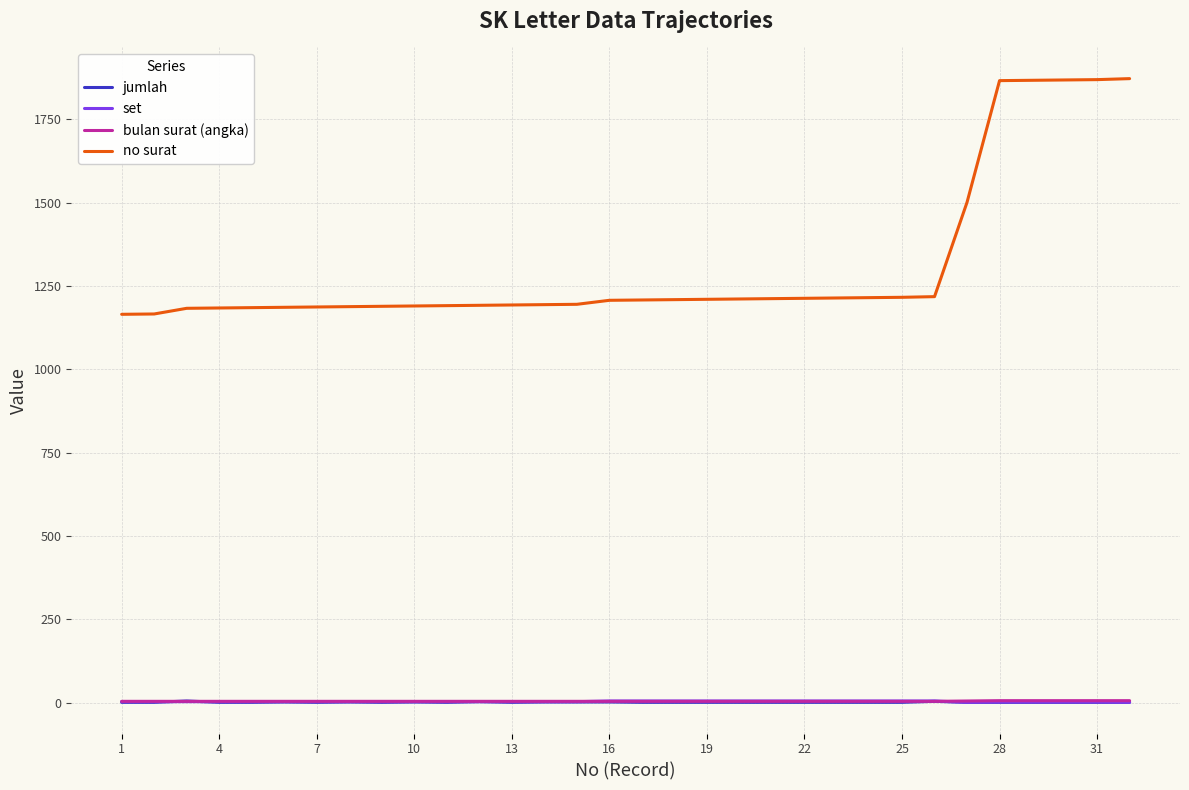

True or false: jumlah and no surat intersect in this chart.

False